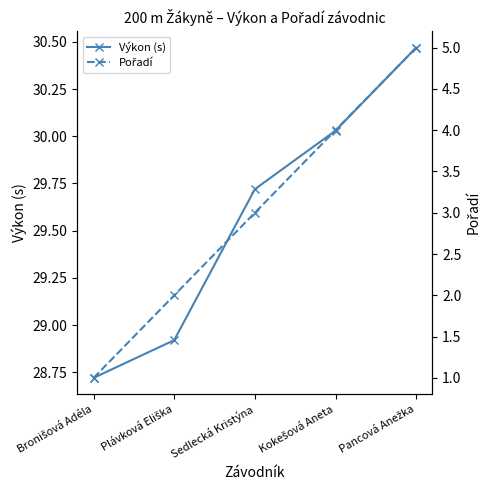

List the series in order of their overall mean, highest first.

Výkon (s), Pořadí